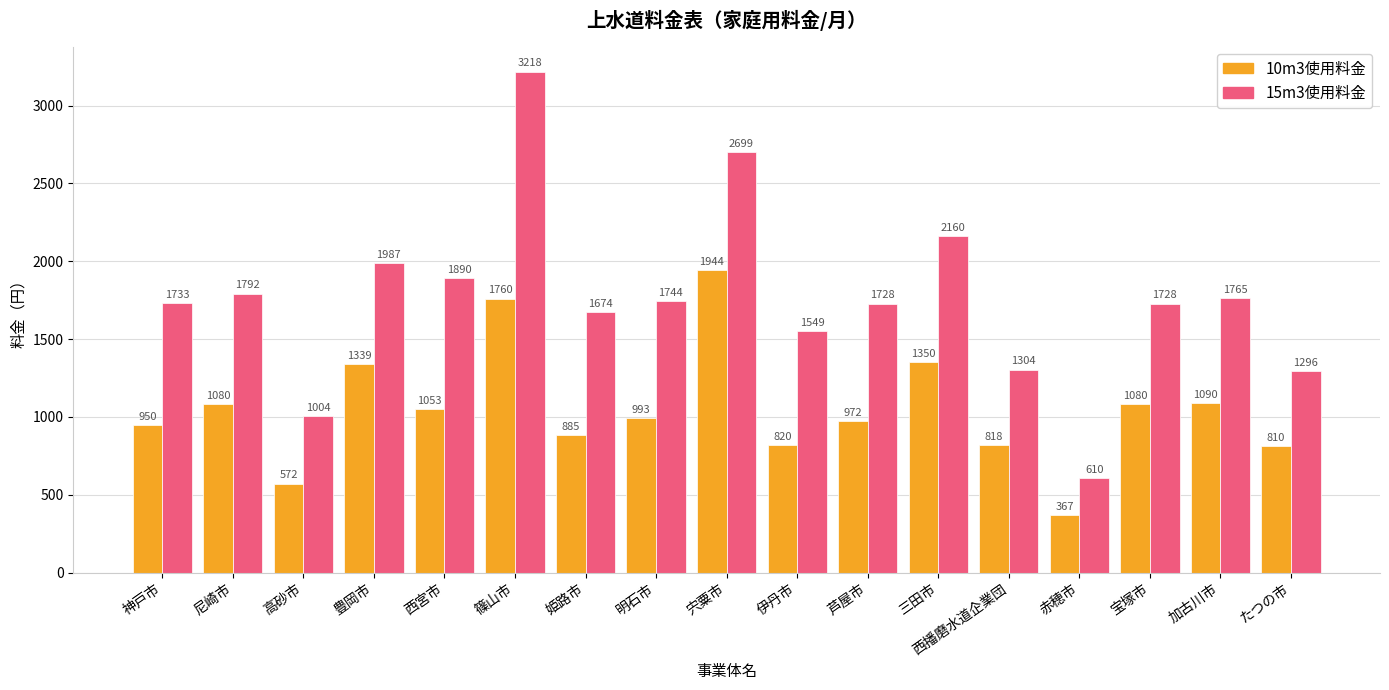

What is the sum of the 10m3使用料金 values at 芦屋市 and 加古川市?

2062